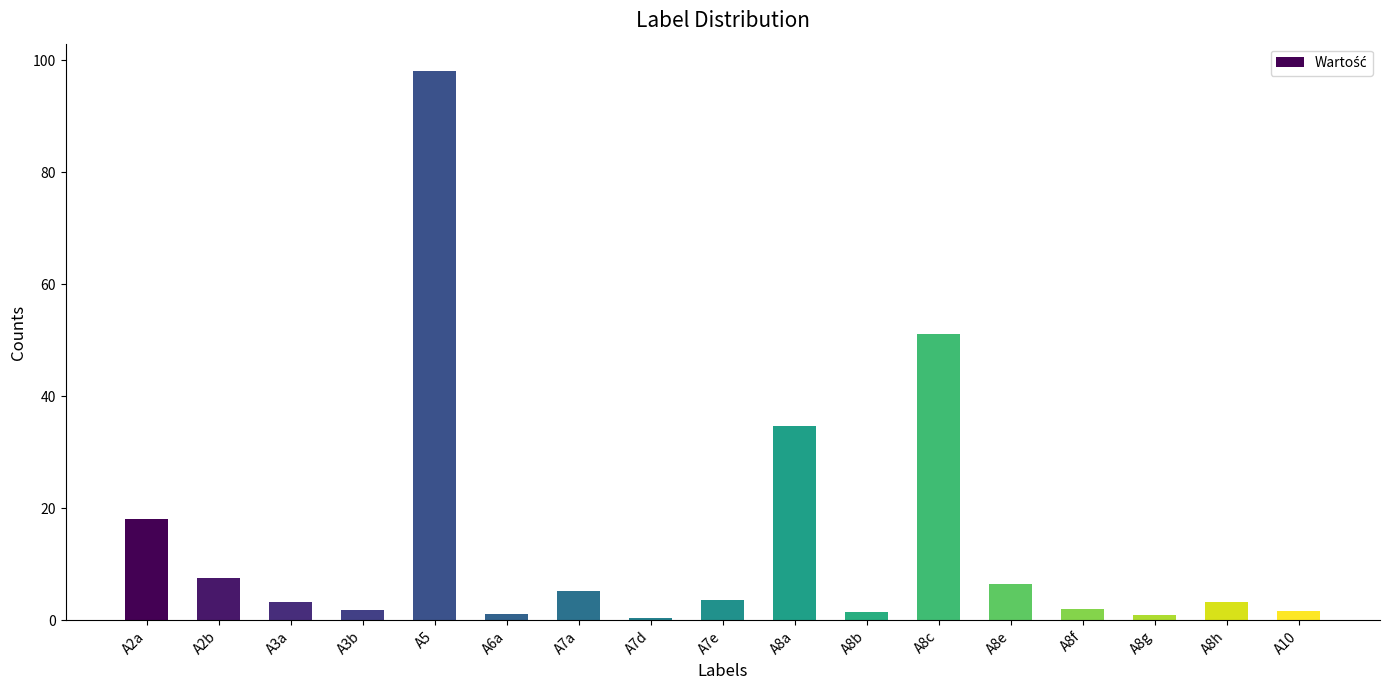

What is the minimum value shown in the chart?

0.3